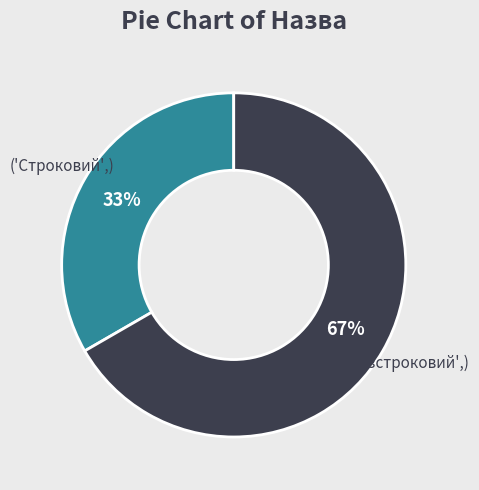

To the nearest percent, what is the average slice percentage?

50%